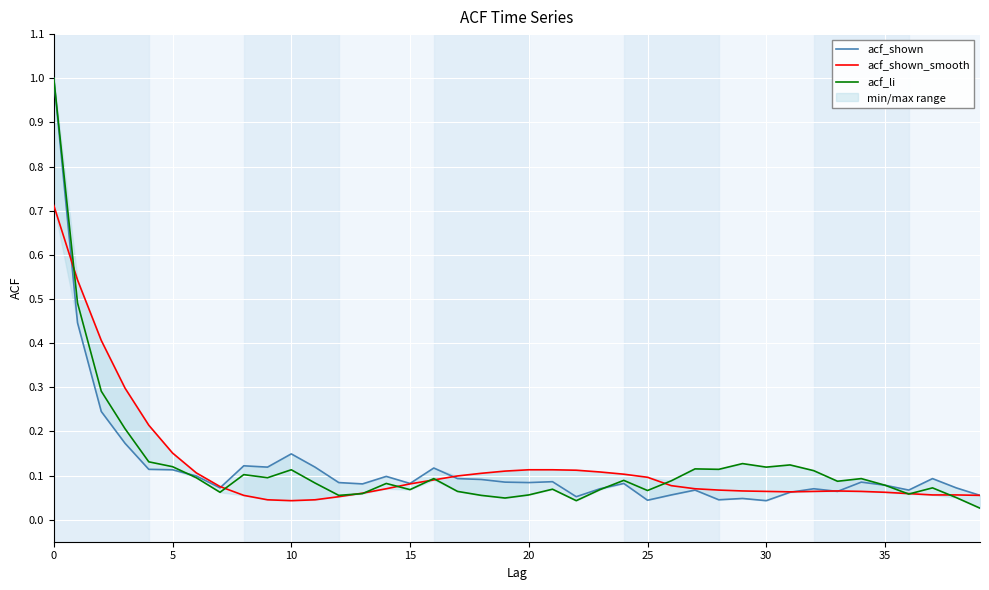

What is the maximum value for acf_li?

1.0